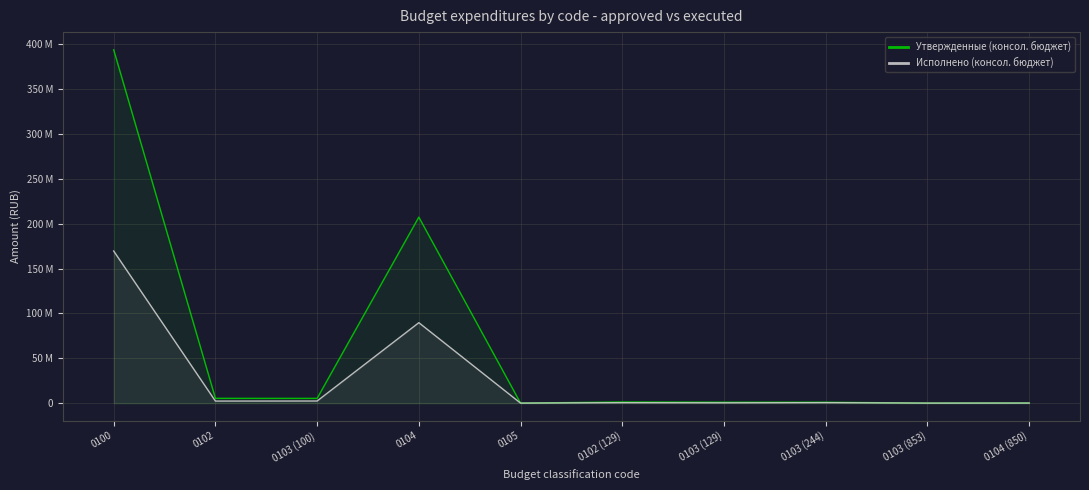

Which series has the largest total across all categories?

Утвержденные (консол. бюджет)